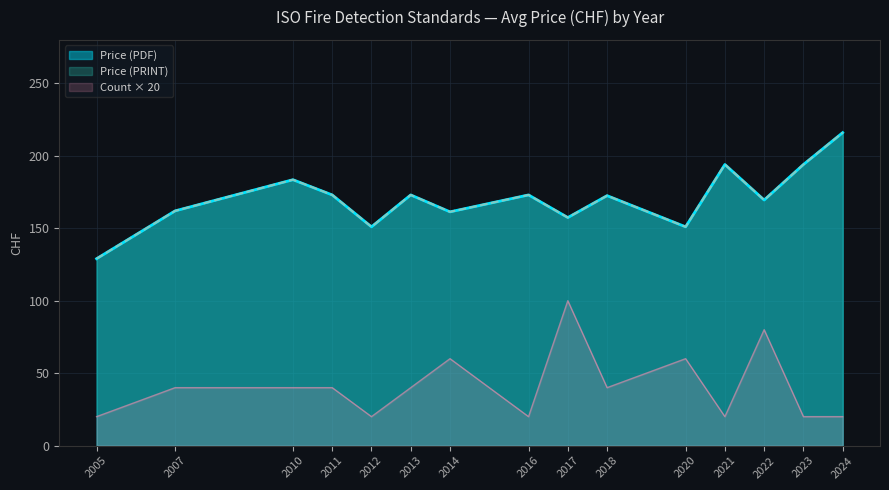

What is the value of the Price (PDF) point at the 1st from the left?

129.0